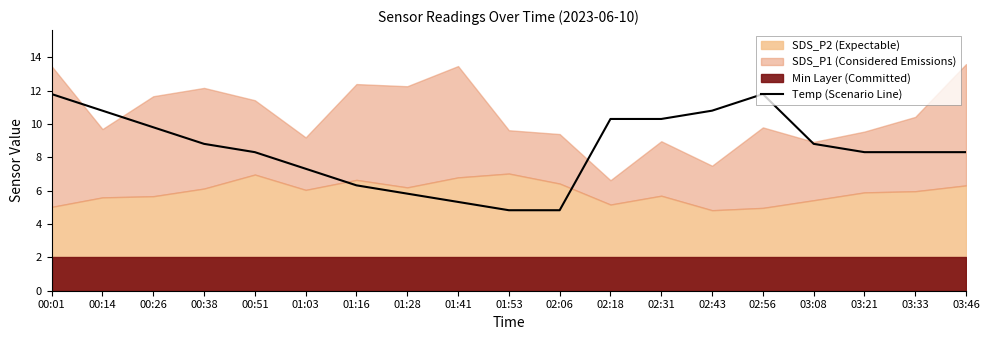

The chart shows a value of 10.3 at 02:18. True or false?

True